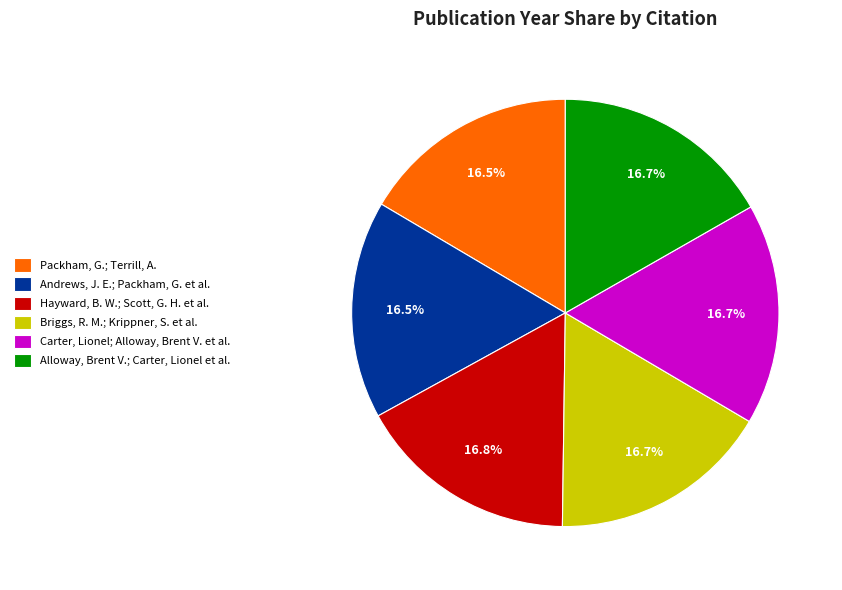

Approximately how many times larger is the value at Hayward, B. W.; Scott, G. H. et al. compared to Briggs, R. M.; Krippner, S. et al.?

1.0